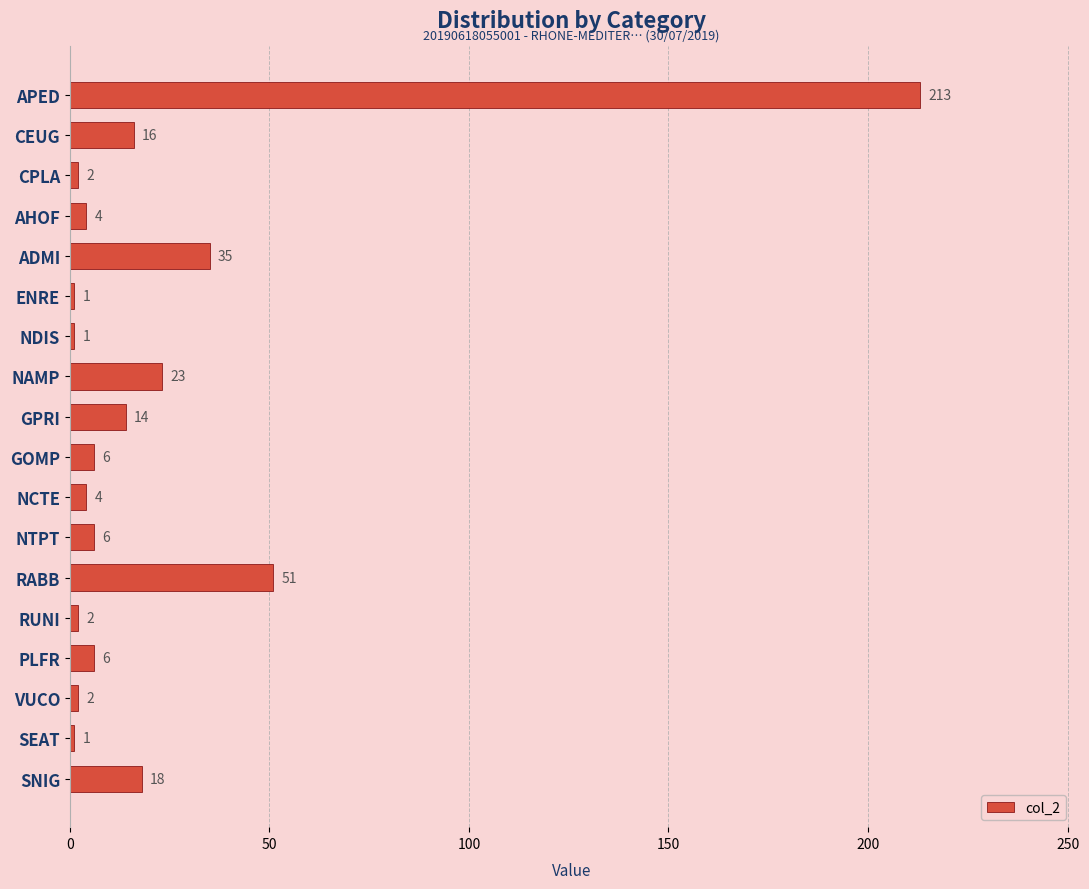

What is the label of the 6th bar from the top?

ENRE